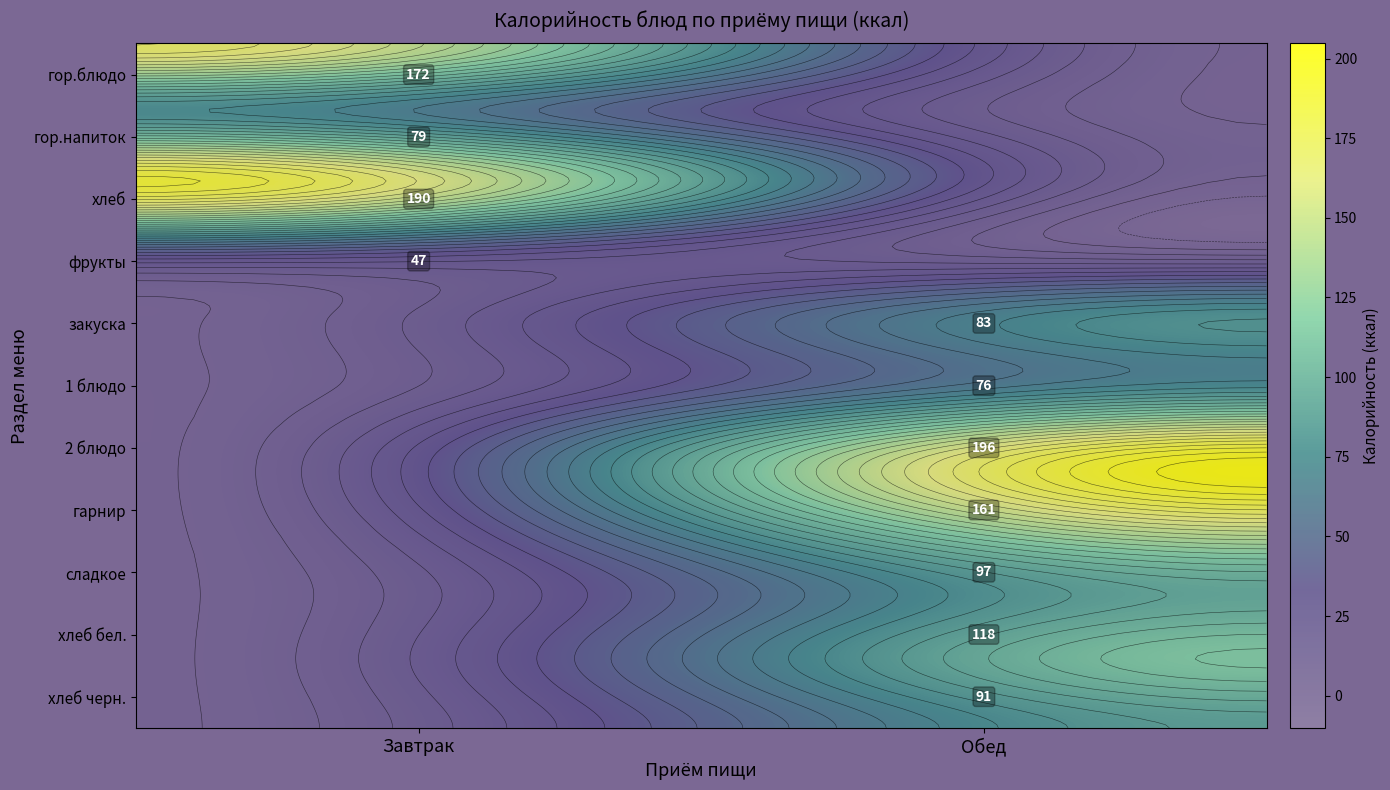

List the labels in order of Завтрак value, largest first.

хлеб, гор.блюдо, гор.напиток, фрукты, закуска, 1 блюдо, 2 блюдо, гарнир, сладкое, хлеб бел., хлеб черн.